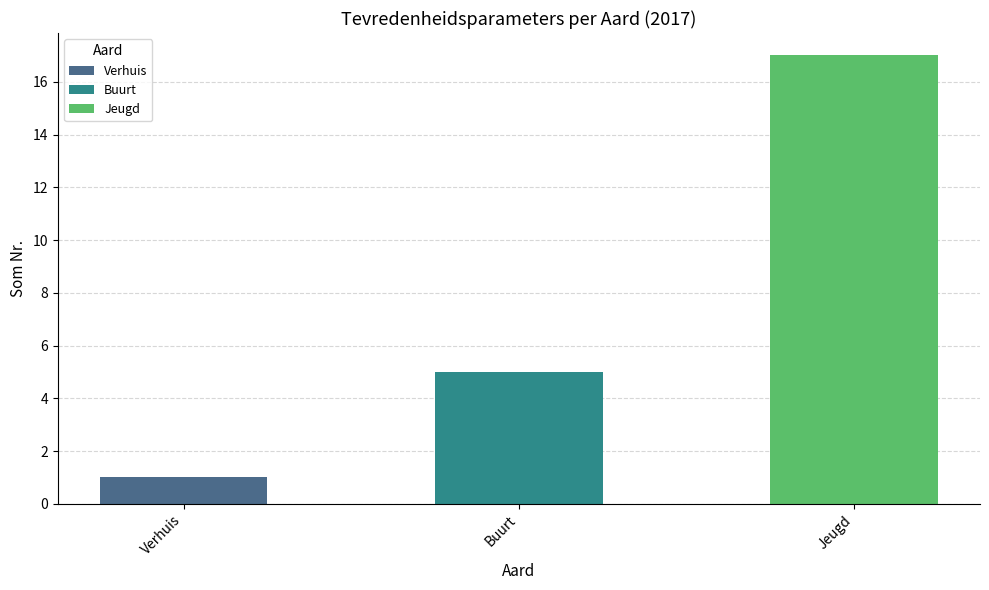

Reading right to left, list all the values displayed in this chart.

17	5	1